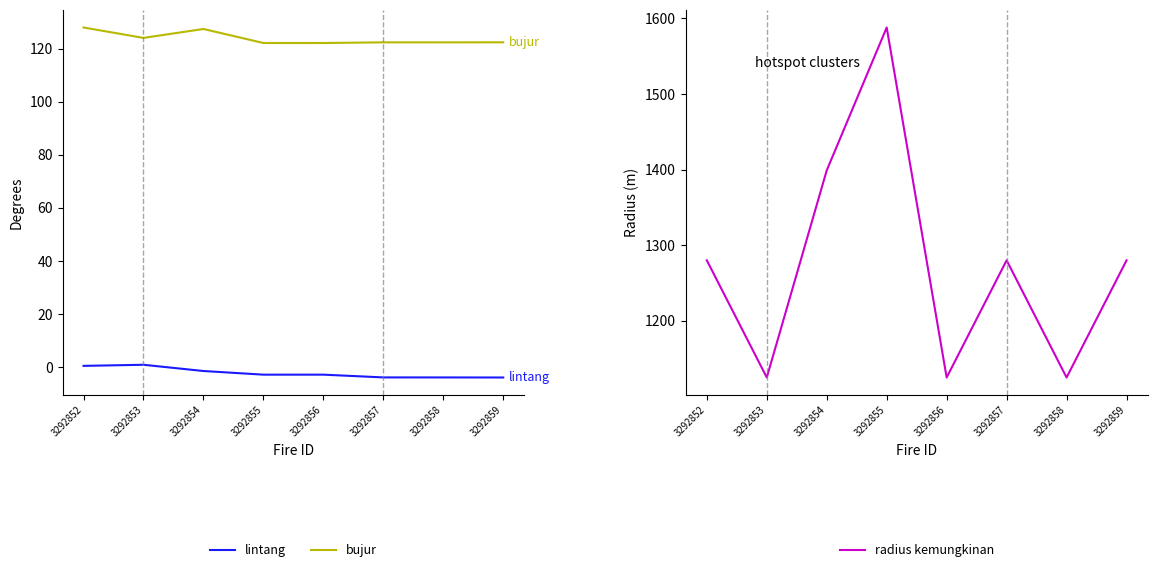

What is the spread (max minus min) of values at 3292852?

1279.5